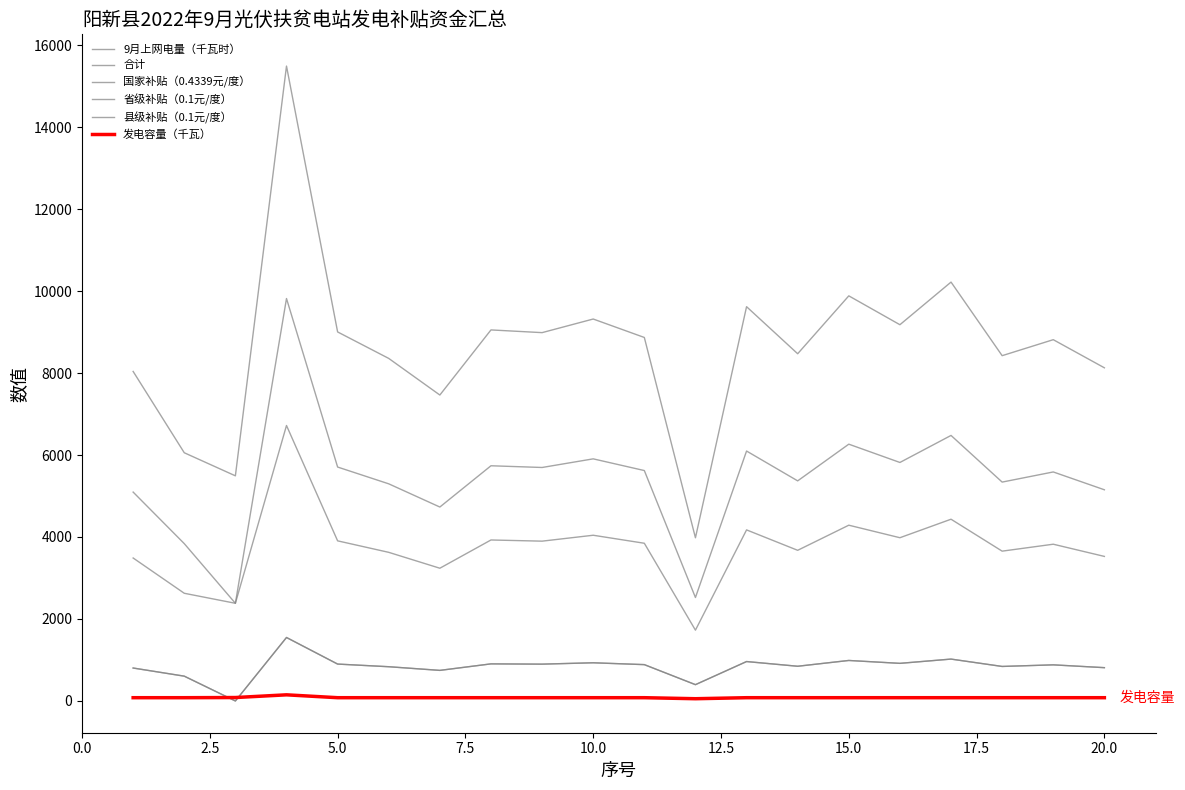

Does the chart display data point markers on the line(s)?

No